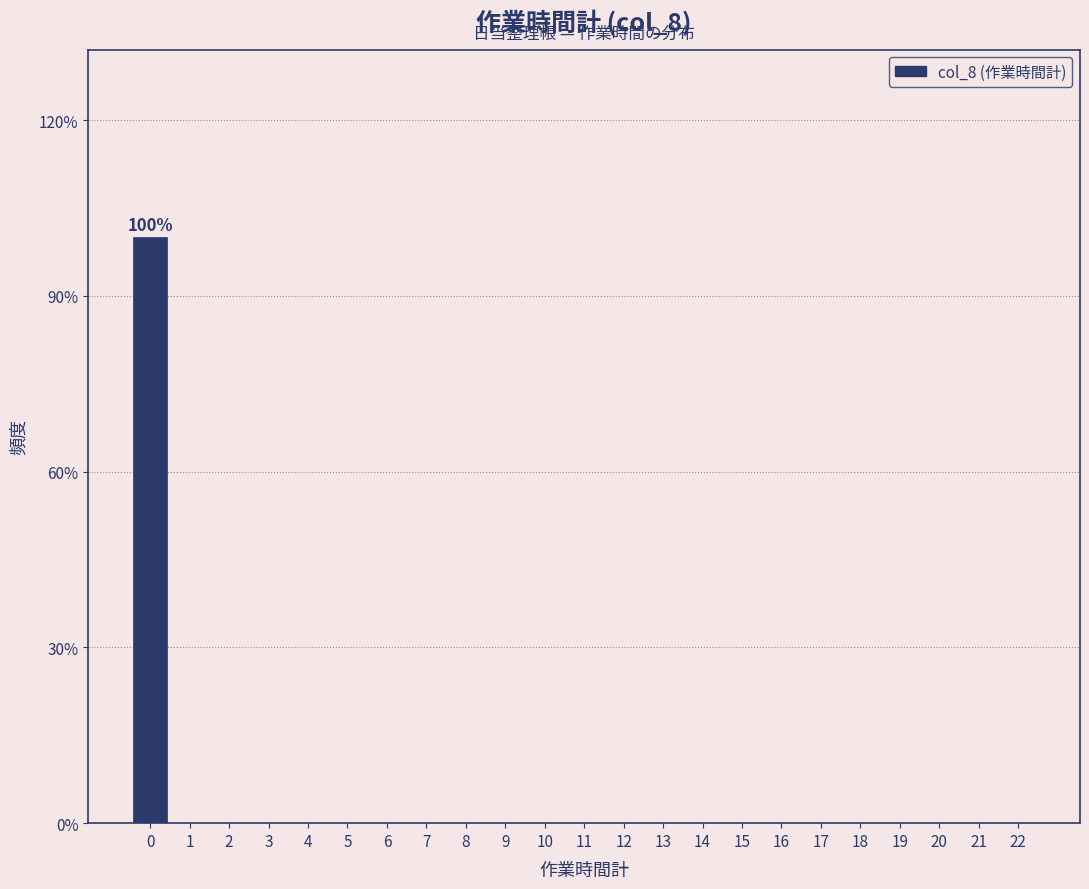

Reading right to left, what are all the values shown in this chart?

22=0	21=0	20=0	19=0	18=0	17=0	16=0	15=0	14=0	13=0	12=0	11=0	10=0	9=0	8=0	7=0	6=0	5=0	4=0	3=0	2=0	1=0	0=100